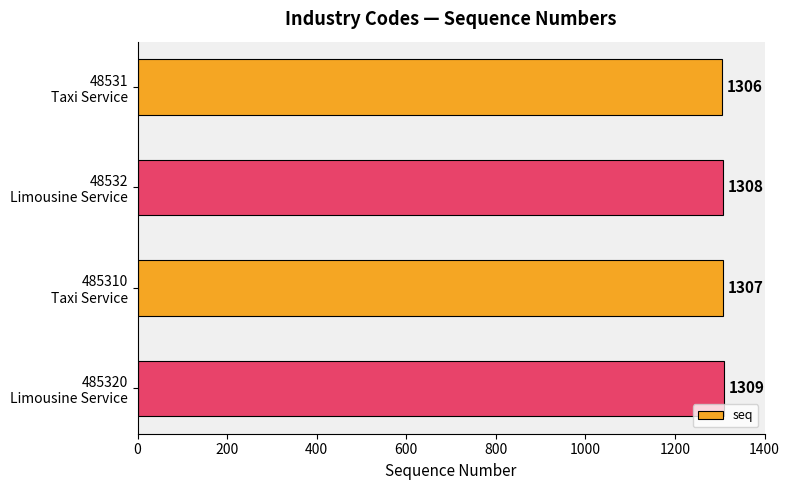

What is the average value?

1308